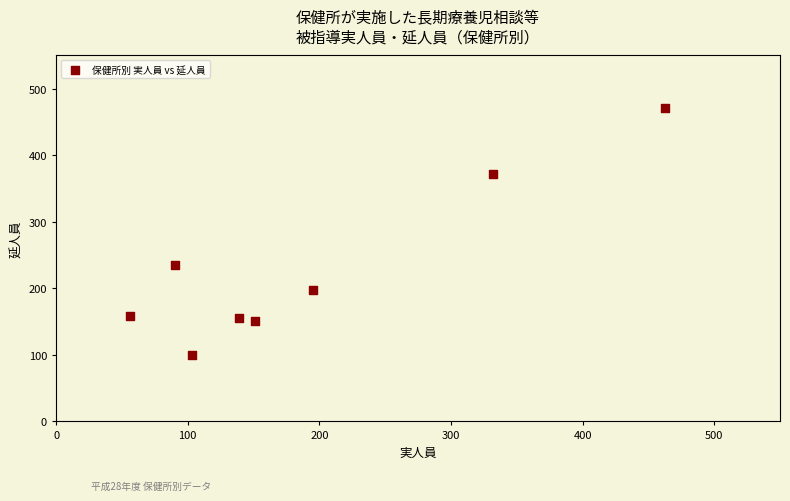

What is the range of X values (max minus min)?

407